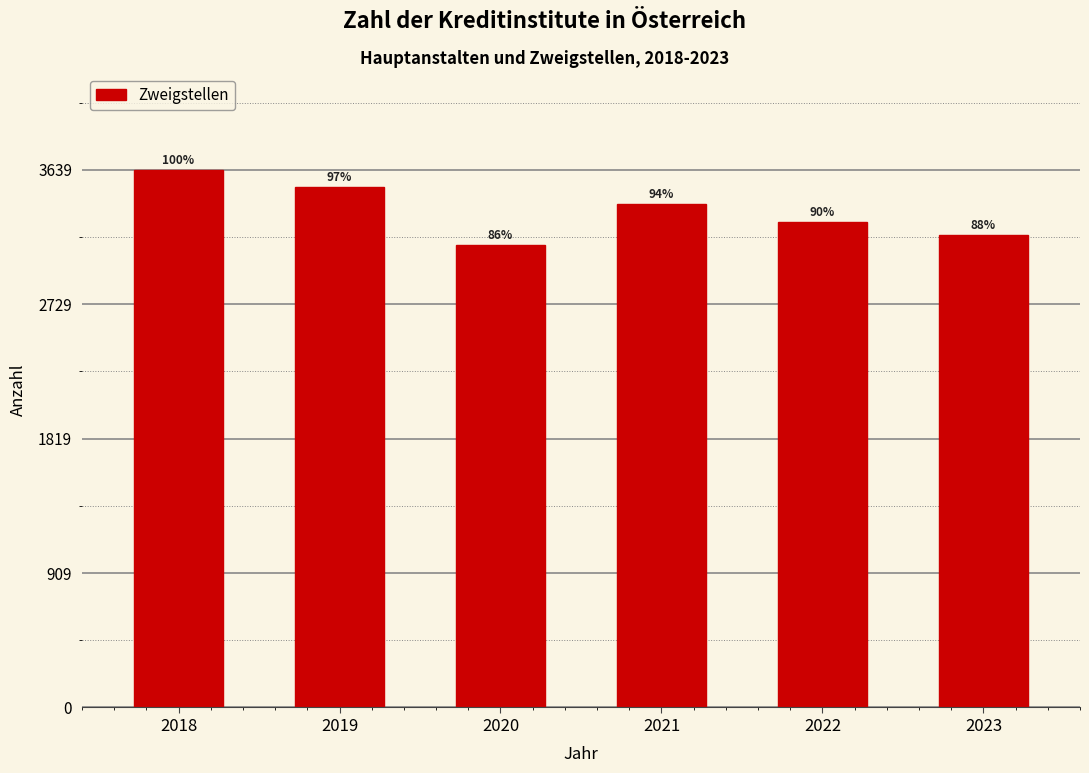

Are the bars horizontal?

No